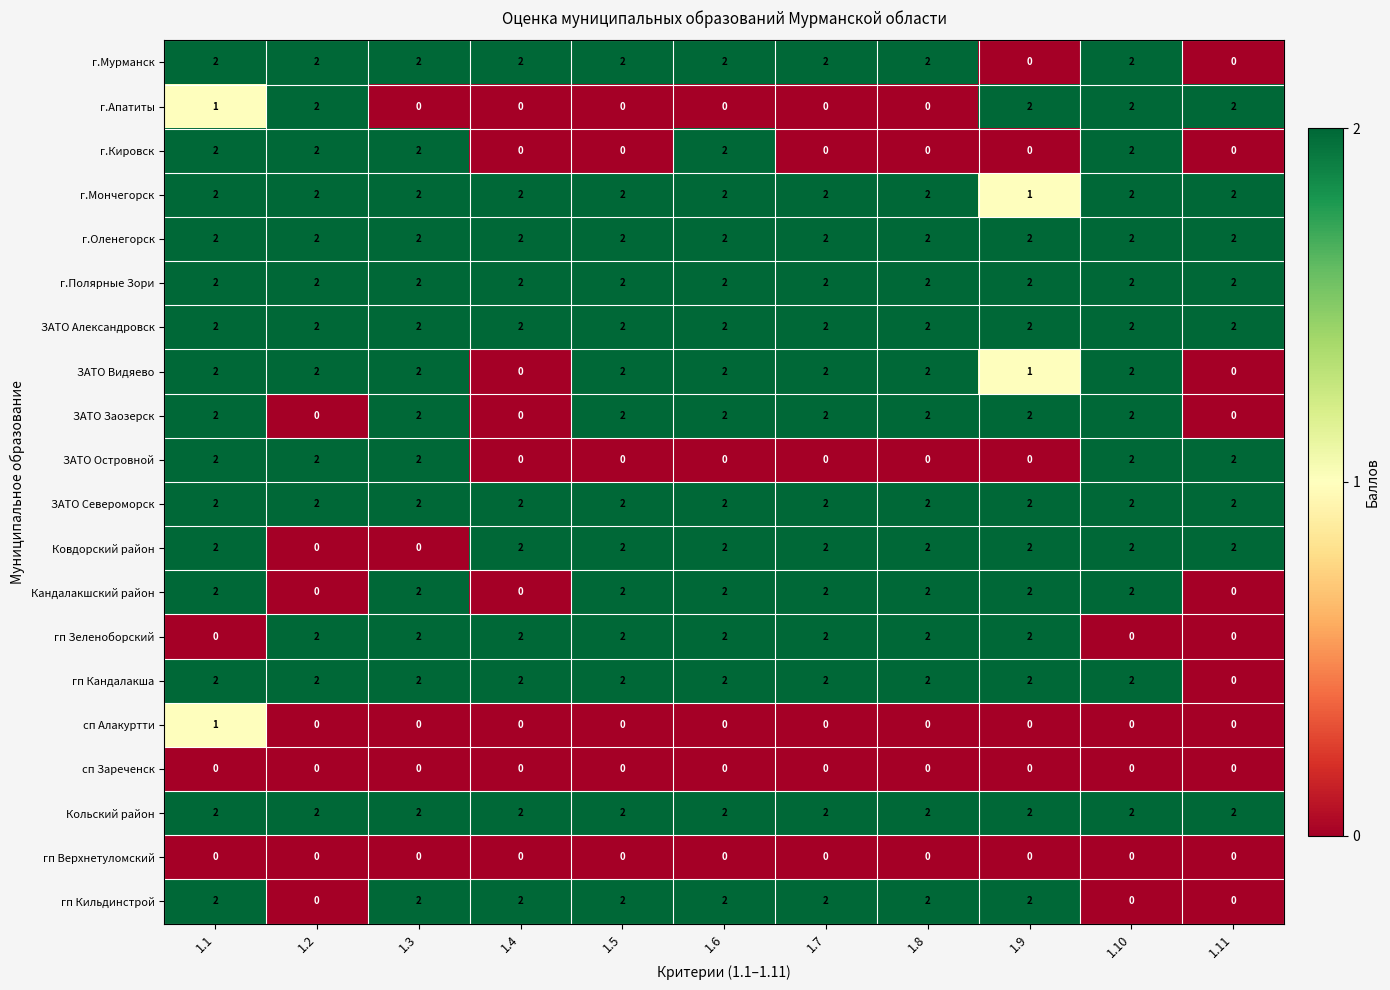

Is it true that г.Оленегорск equals 1 at 1.4?

False